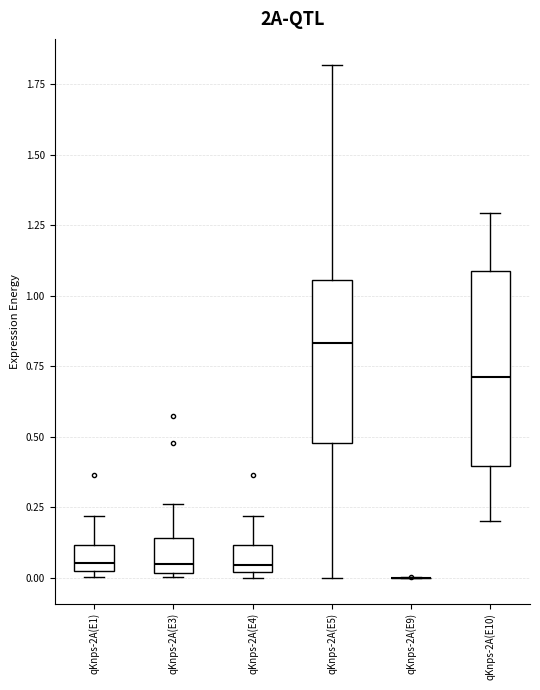

Comparing the boxes themselves (not the whiskers), which one is the tallest?

qKnps-2A(E10)